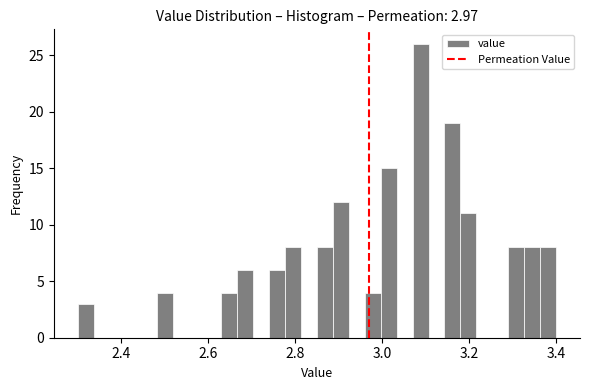

Around what value on the x-axis is the tallest bar? Give the approximate position of its centre, as read against the axis.

3.08